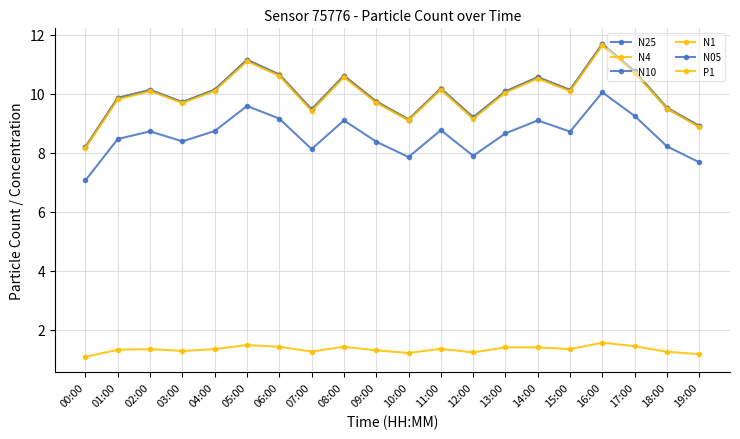

True or false: N4 and N05 intersect in this chart.

False